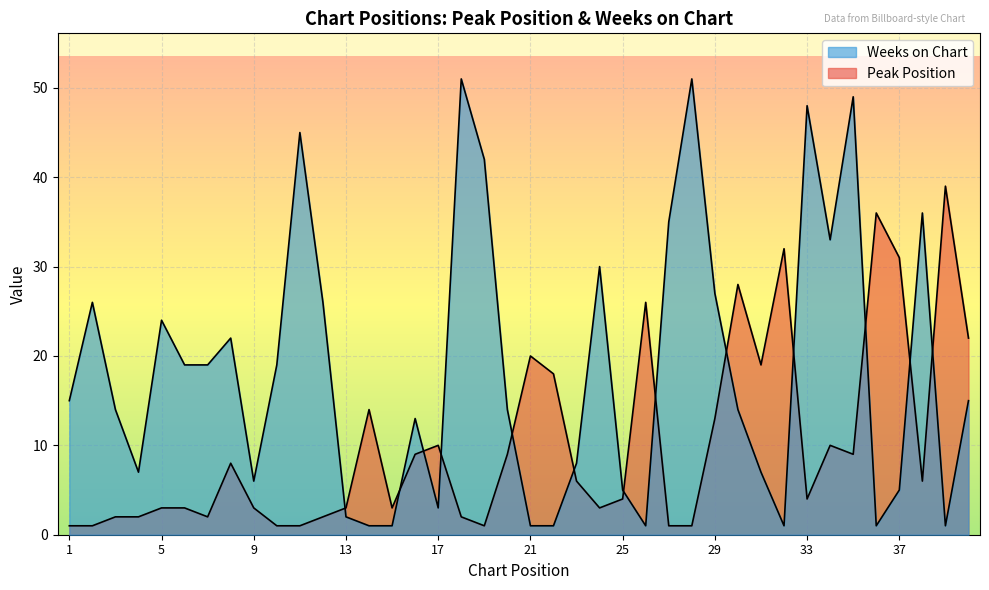

The value of Weeks on Chart at 9 is 6. True or false?

True